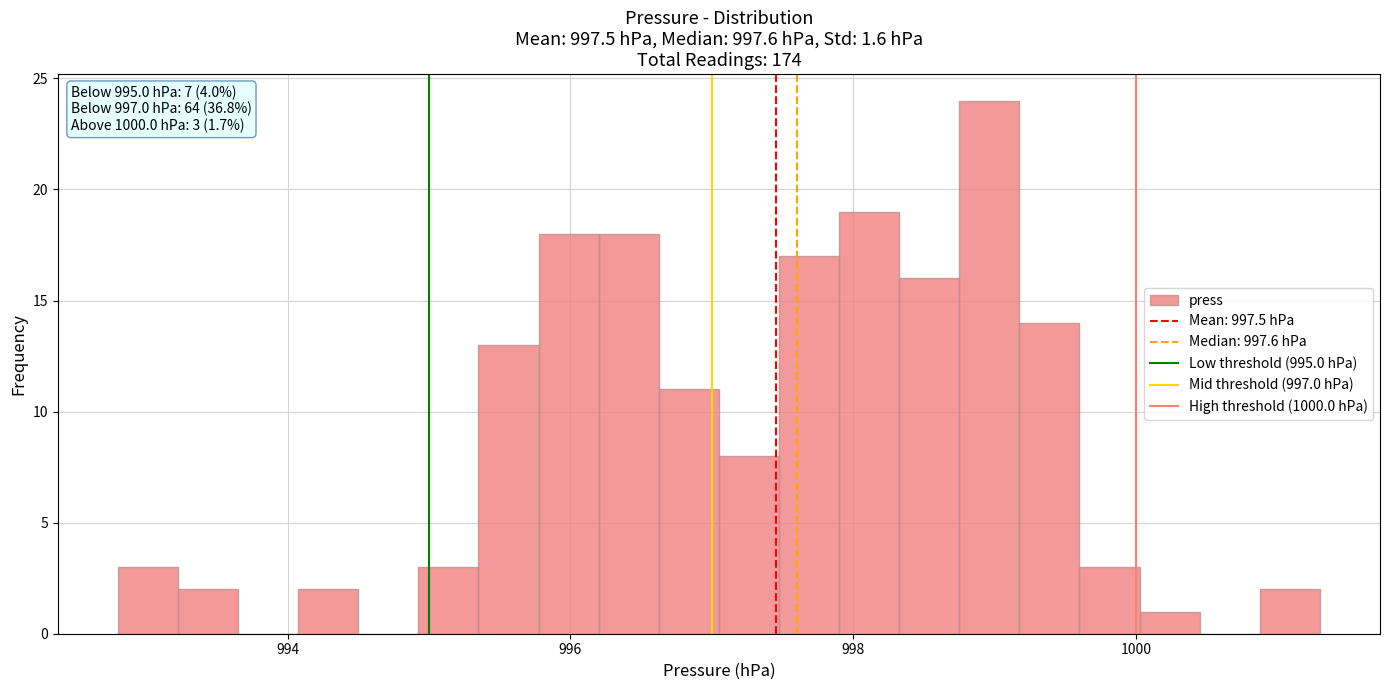

Around what value on the x-axis is the tallest bar? Give the approximate position of its centre, as read against the axis.

999.0